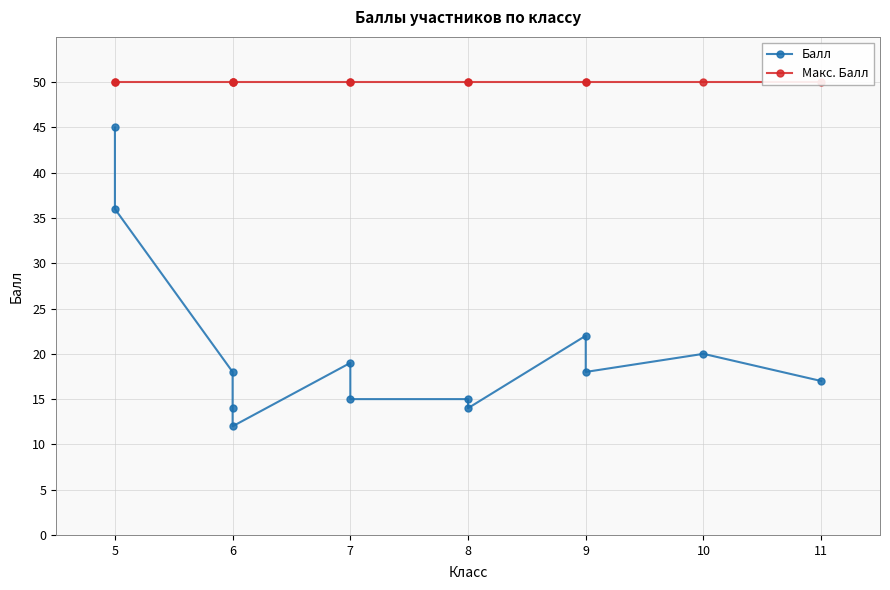

Is it true that Балл equals 73 at 5?

False